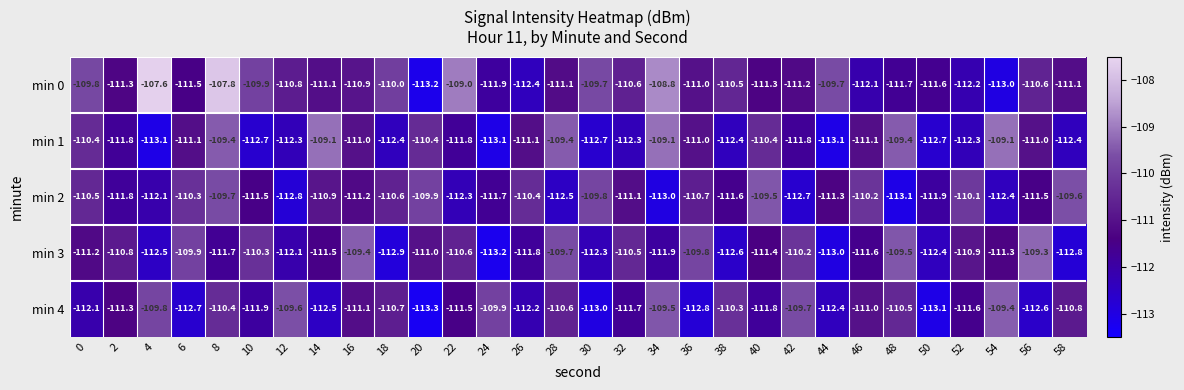

What is the greatest value displayed?

-107.6